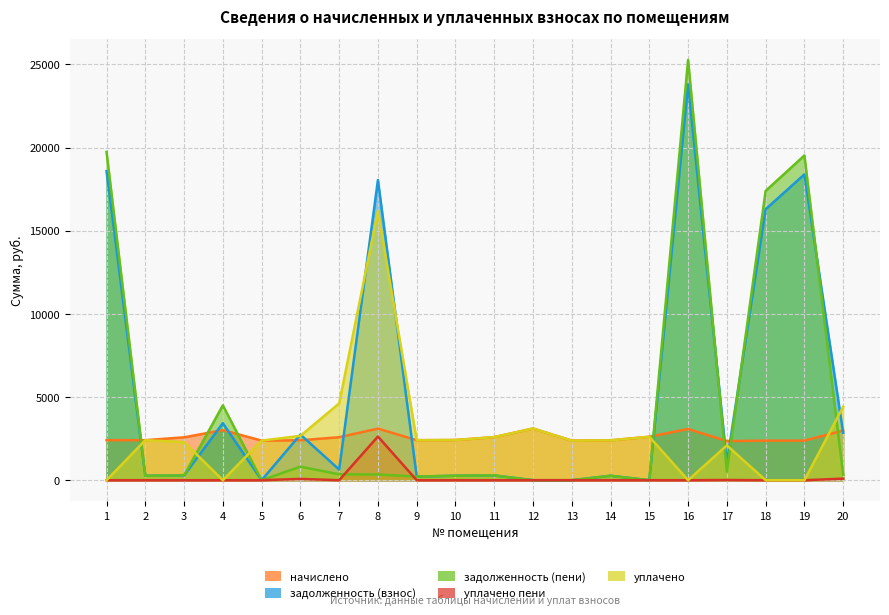

How many values in the задолженность (взнос) series are below 641?

10